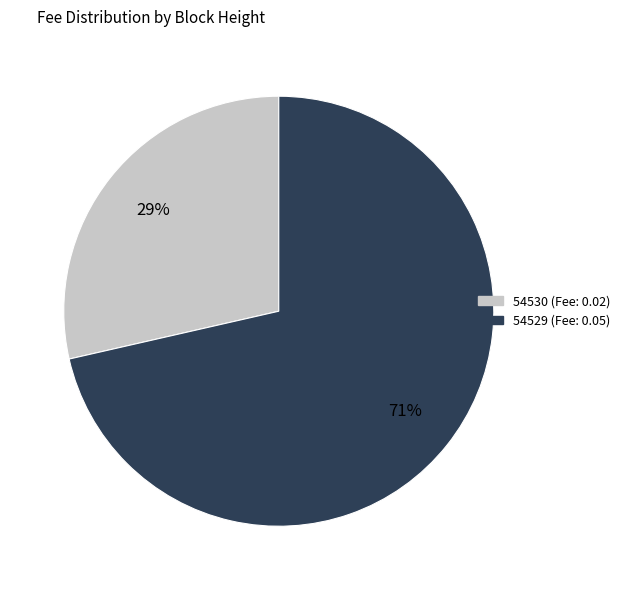

Which category has the smallest portion of the pie?

54530